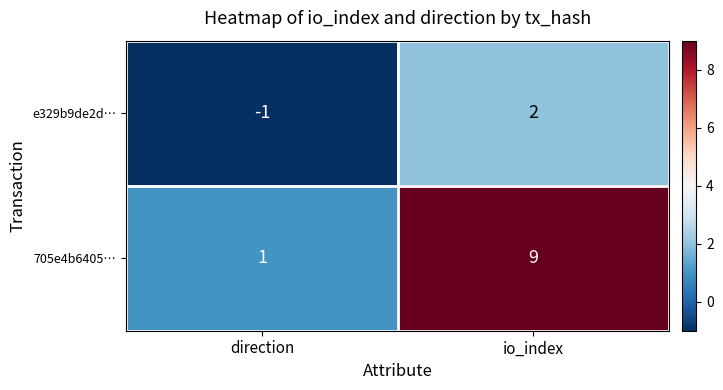

Which series has the largest range (max minus min)?

705e4b6405…